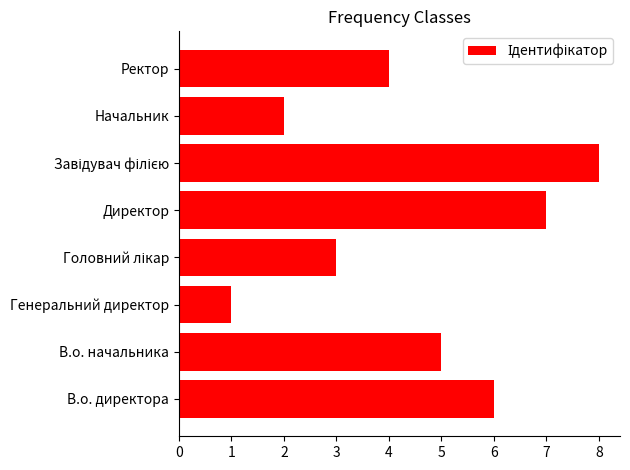

Which category has the lowest value across all series?

Генеральний директор